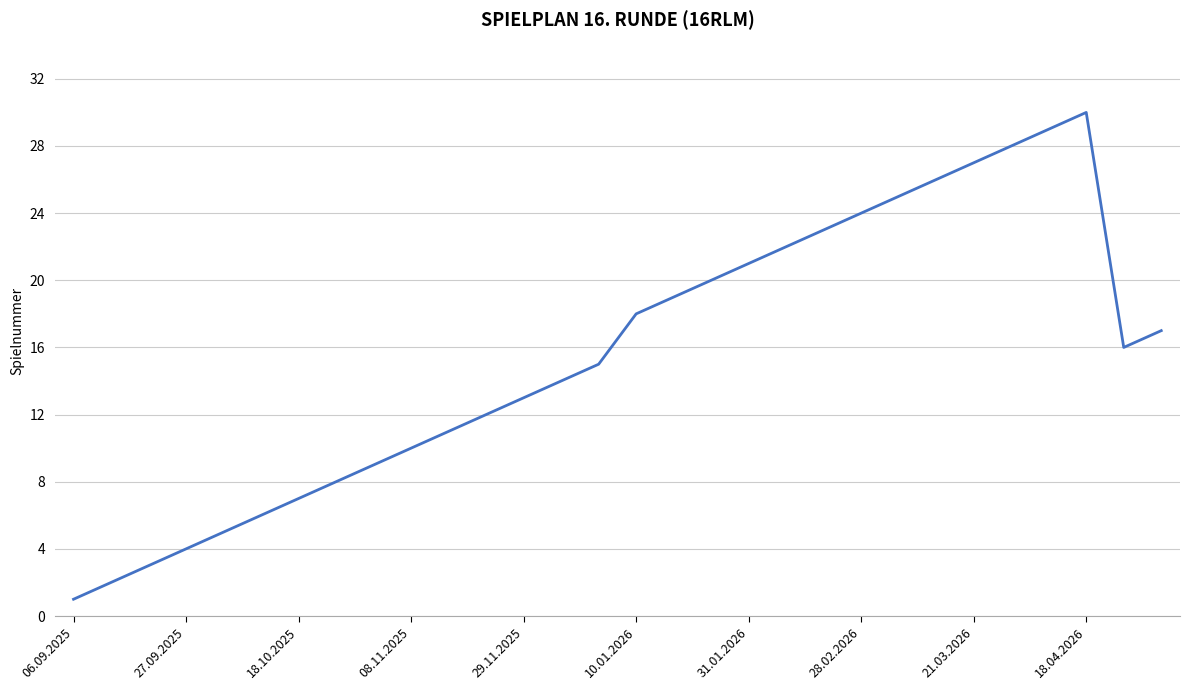

What is the maximum value shown in the chart?

30